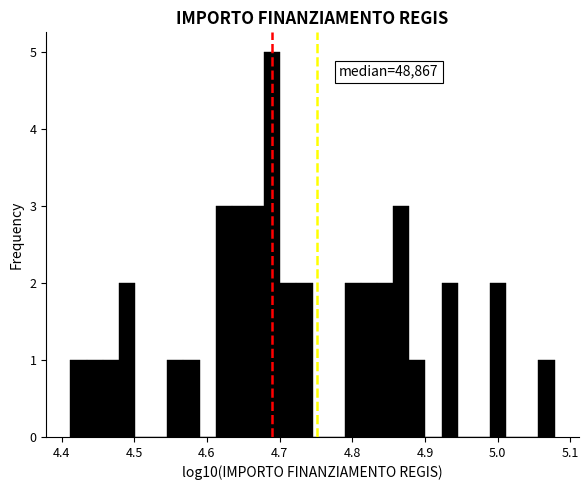

Read against the x-axis, roughly where is the centre of the tallest bar?

4.69